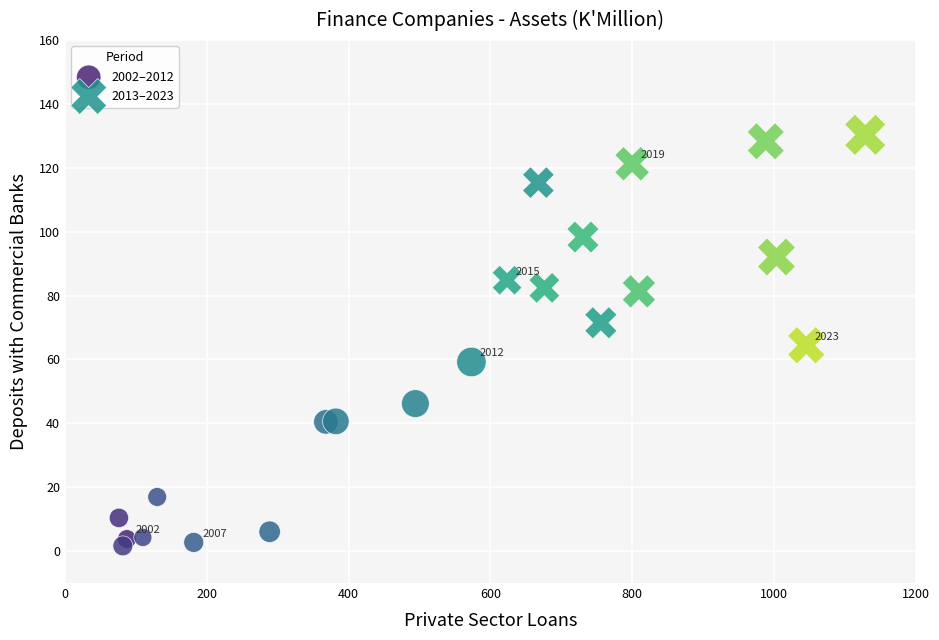

Which series reaches the minimum Y coordinate?

2002–2012